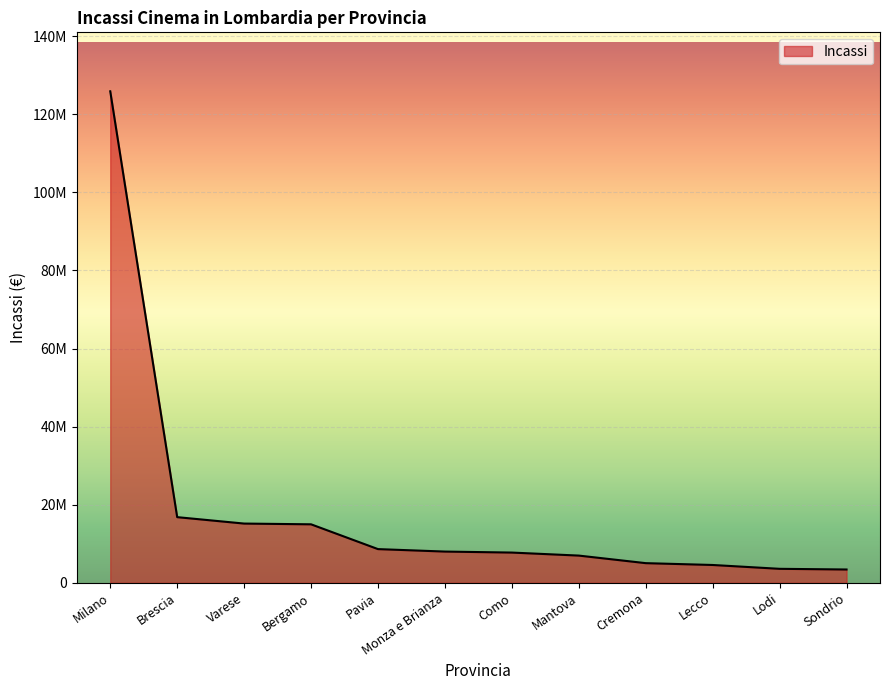

Does the chart have visible grid lines?

Yes